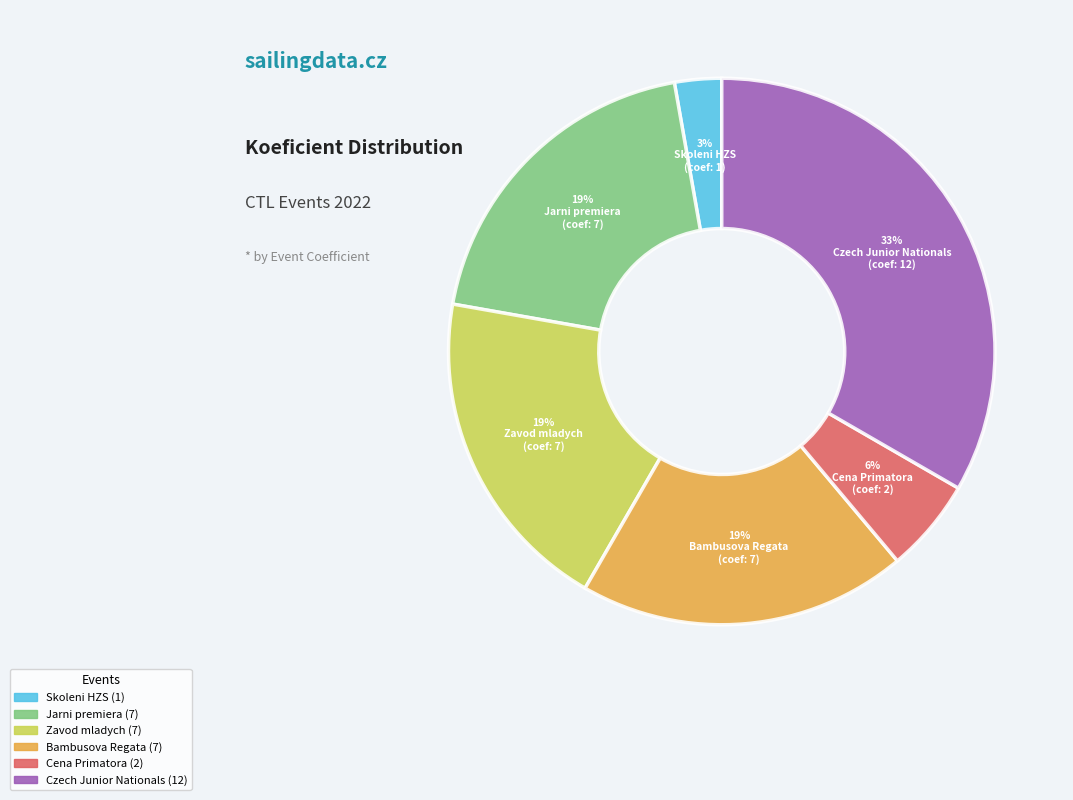

Does Cena Primatora account for over 50% of the chart?

No